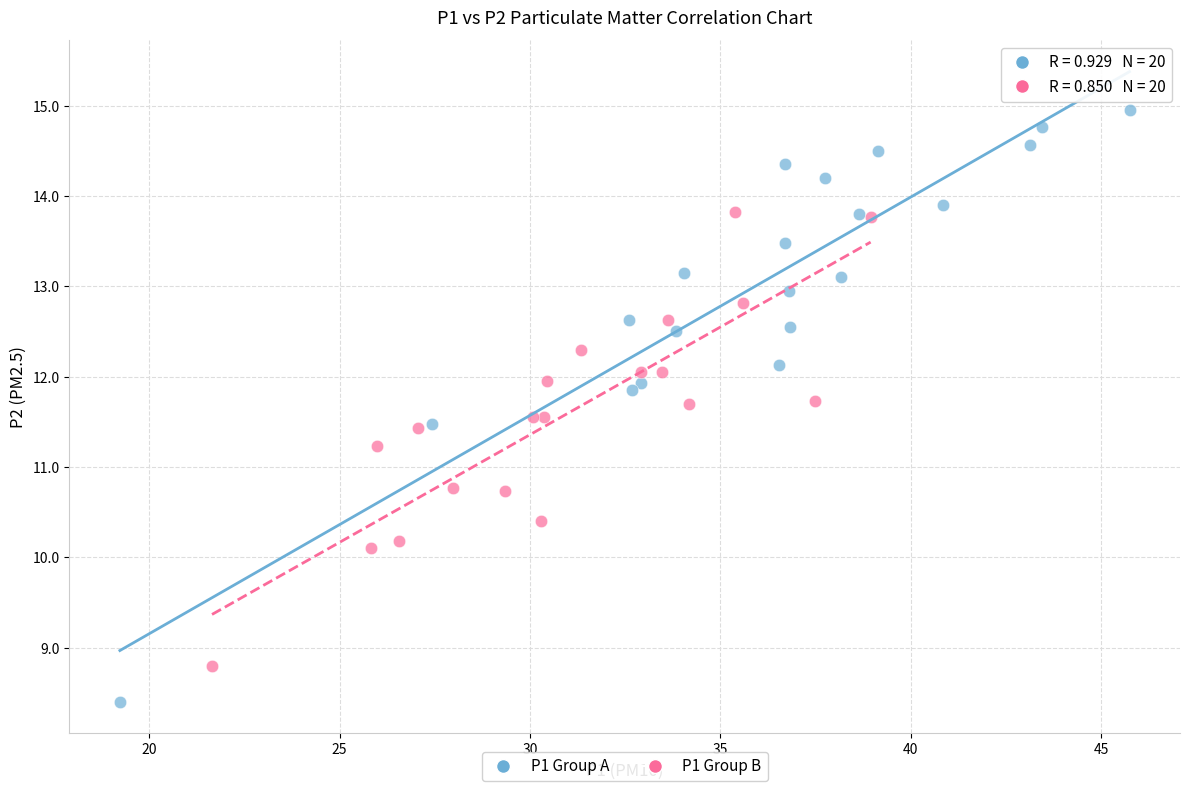

Which series contains the highest Y value?

P1 Group A